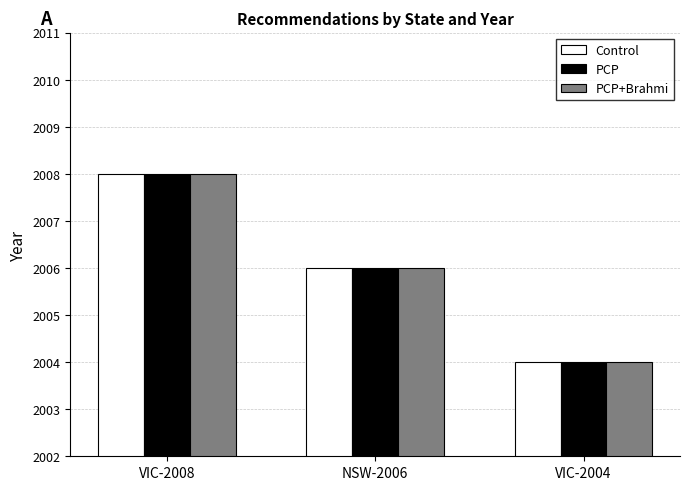

How many bars are there in total?

9